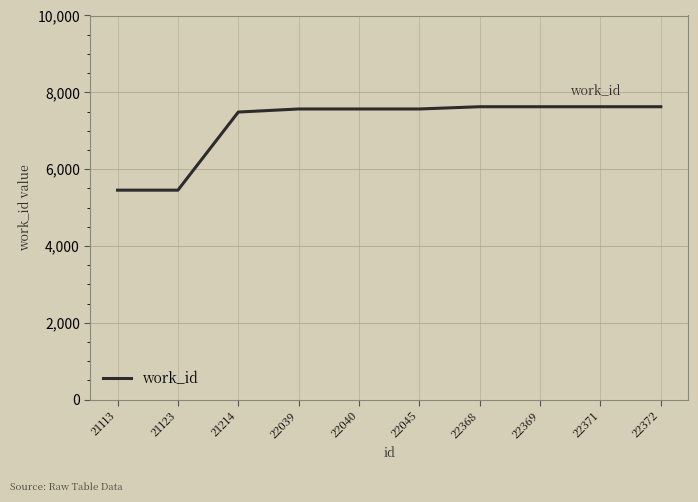

Reading left to right, what are all the values shown in this chart?

5452	5452	7486	7566	7566	7566	7625	7625	7625	7625